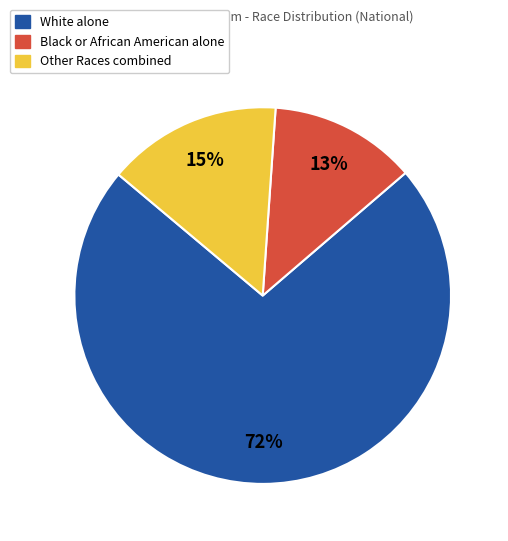

Is there any slice that represents more than half of the pie?

Yes